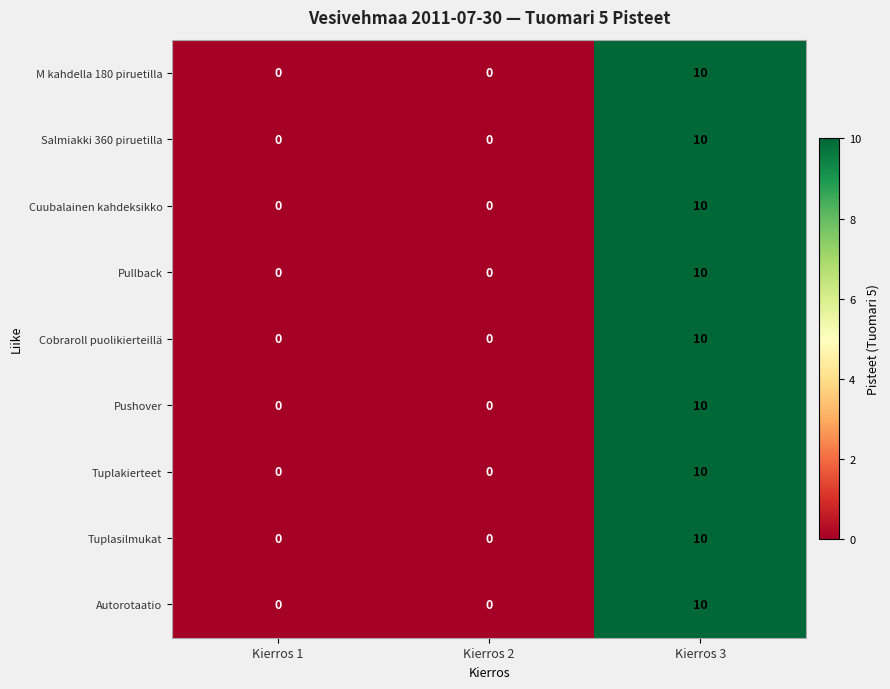

At which category is the sum across all series the highest?

Kierros 3